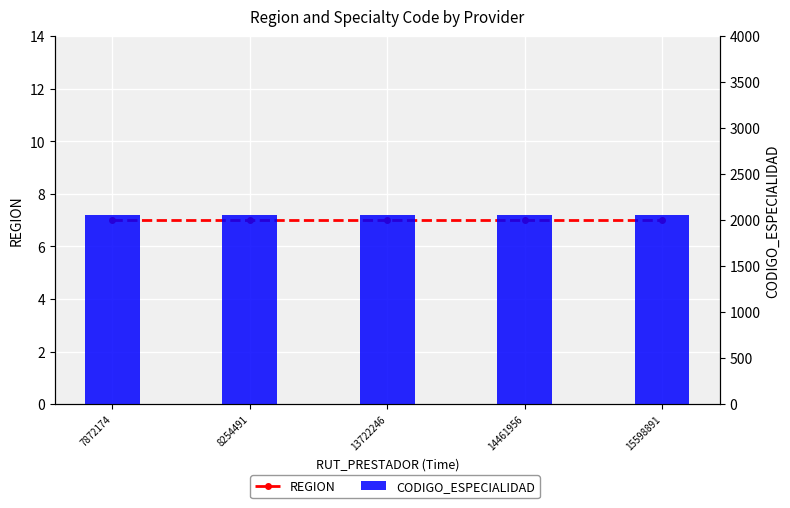

At how many categories does at least one series exceed 536?

5